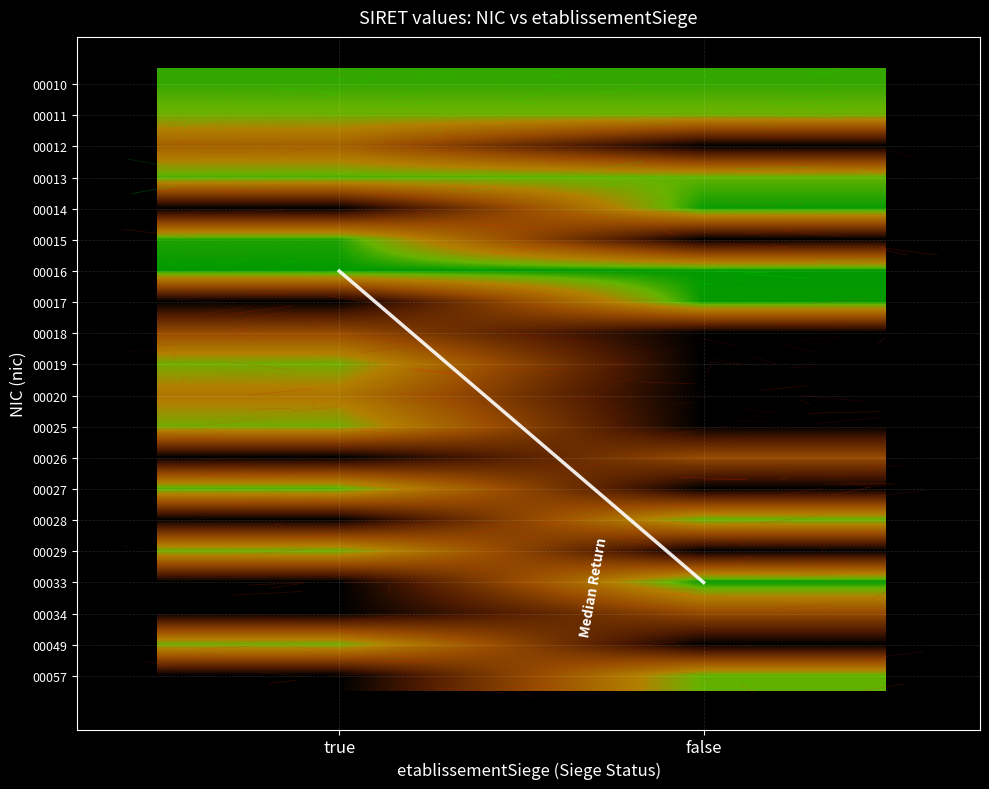

At which category is the sum across all series the highest?

false